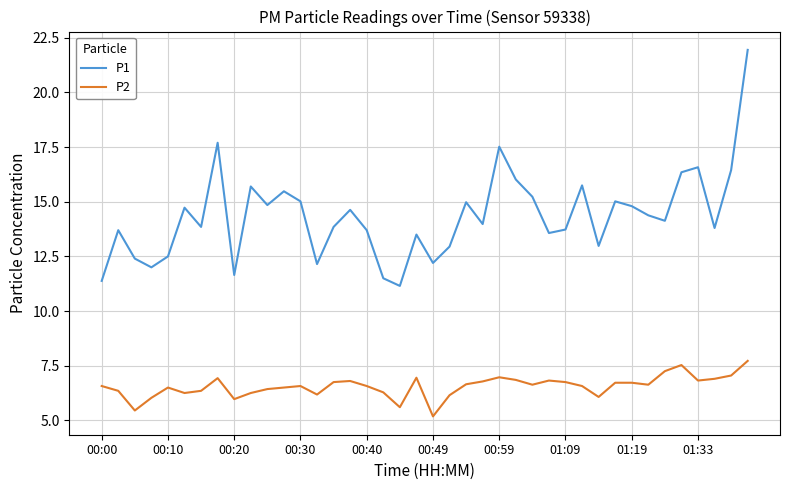

Rank the series by their maximum value, from highest to lowest.

P1, P2